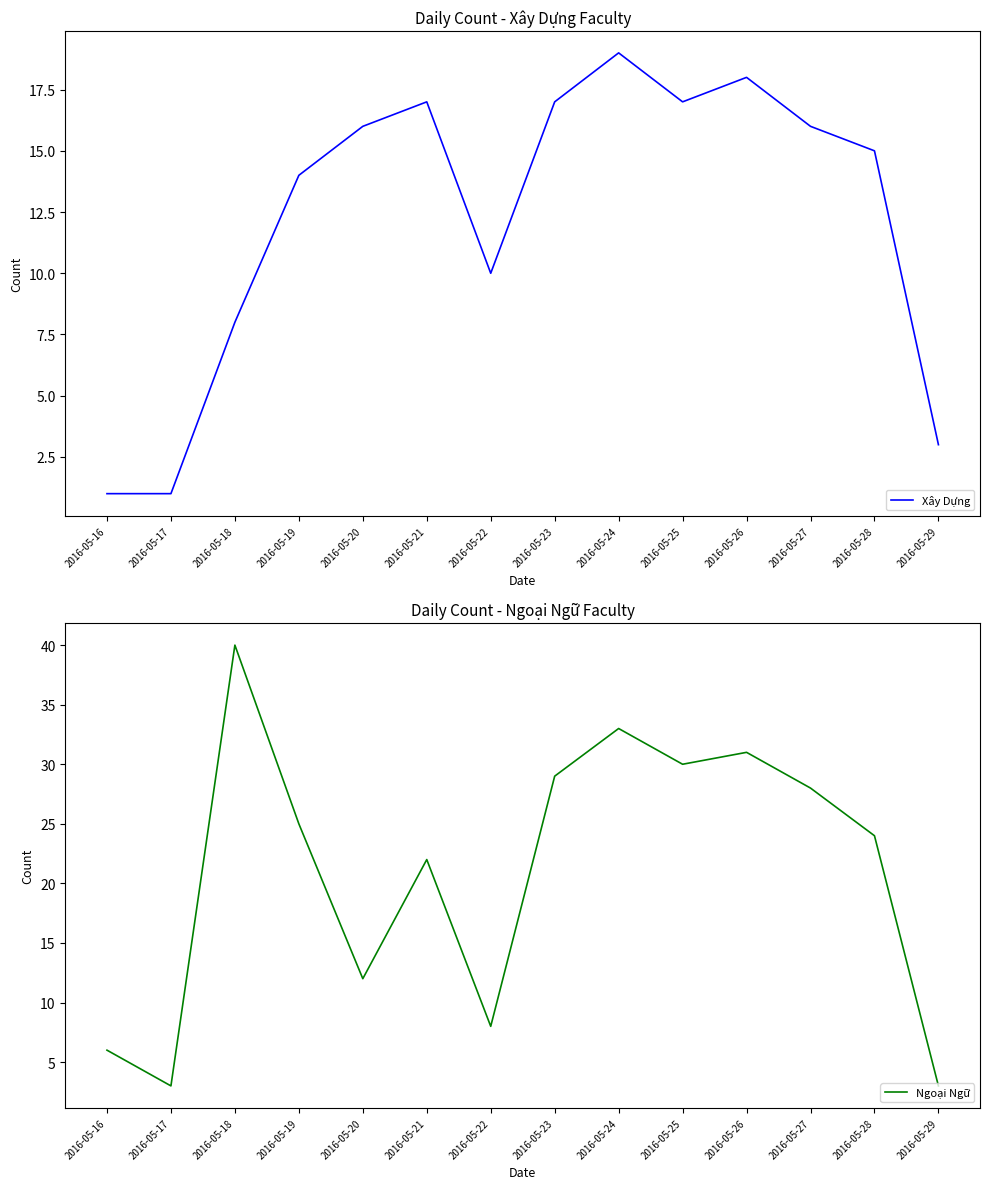

At which label is Ngoại Ngữ closest to 21?

2016-05-21